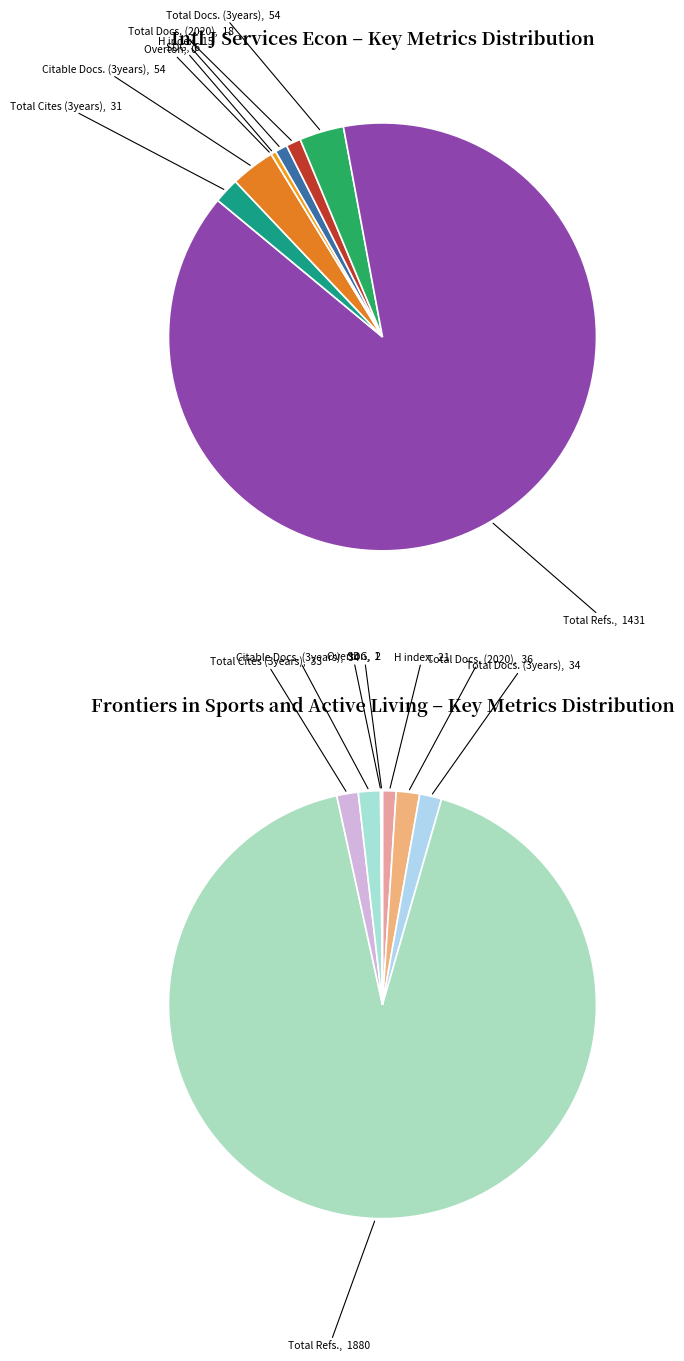

True or false: Total Refs. accounts for 86% of the total.

False